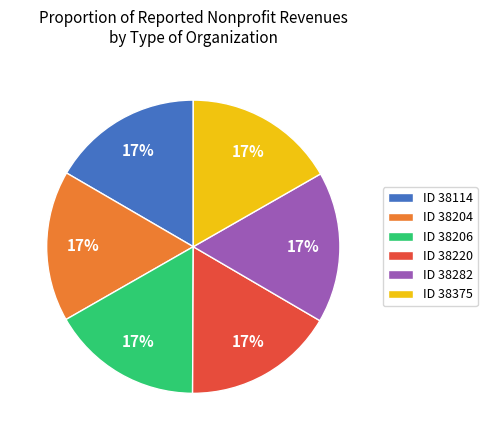

True or false: ID 38206 accounts for 17% of the total.

True